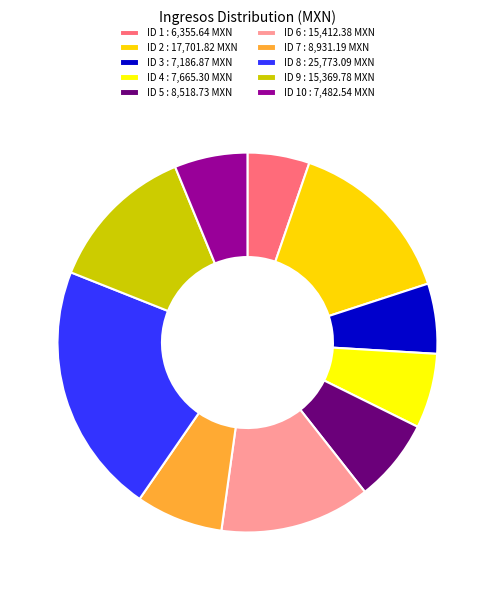

Combined, do ID 10 : 7,482.54 MXN and ID 9 : 15,369.78 MXN account for over 50%?

No